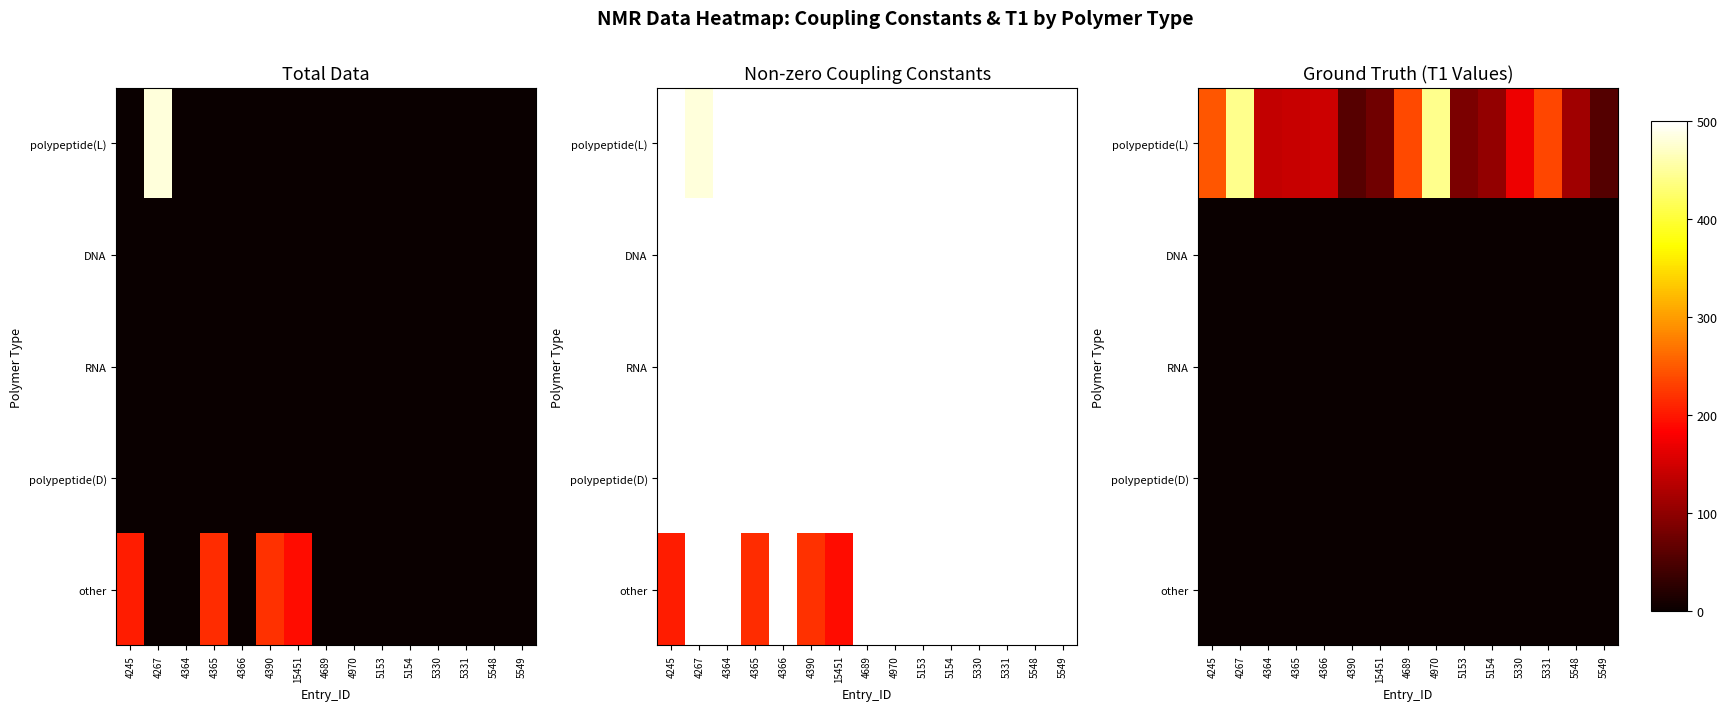

Which has a higher value, 5331 or 5549?

5331